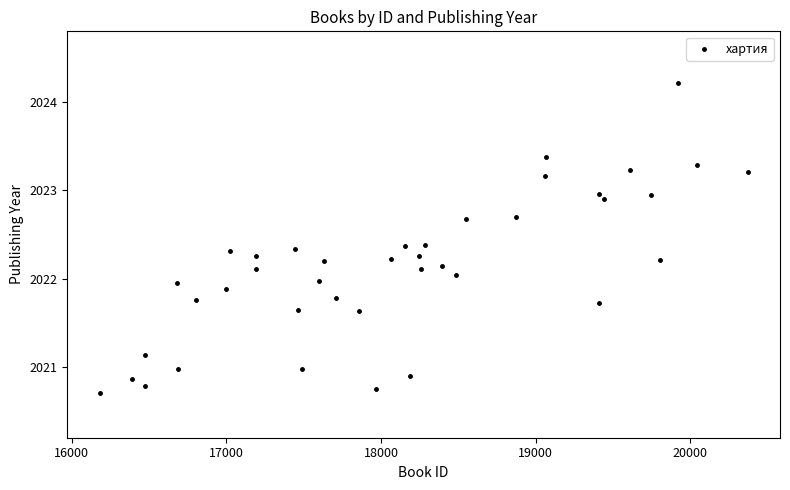

What is the range of Y values (max minus min)?

3.5